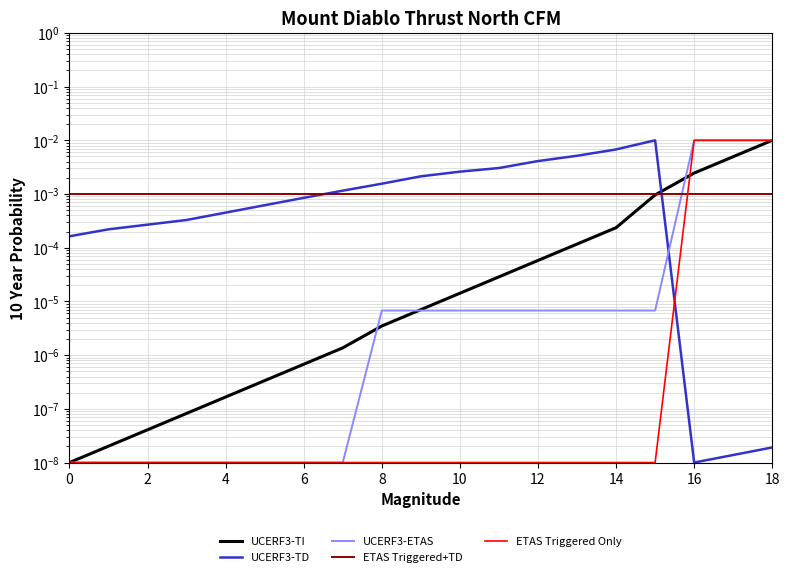

How many interior local peaks does the UCERF3-TD series have?

1